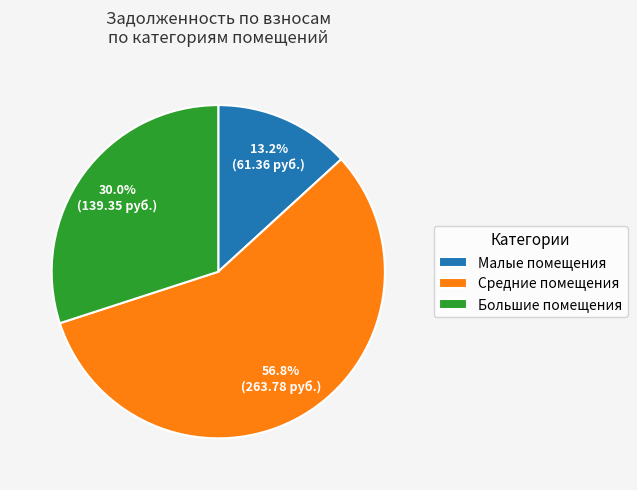

What is the total percentage of Малые помещения and Средние помещения?

70.0%